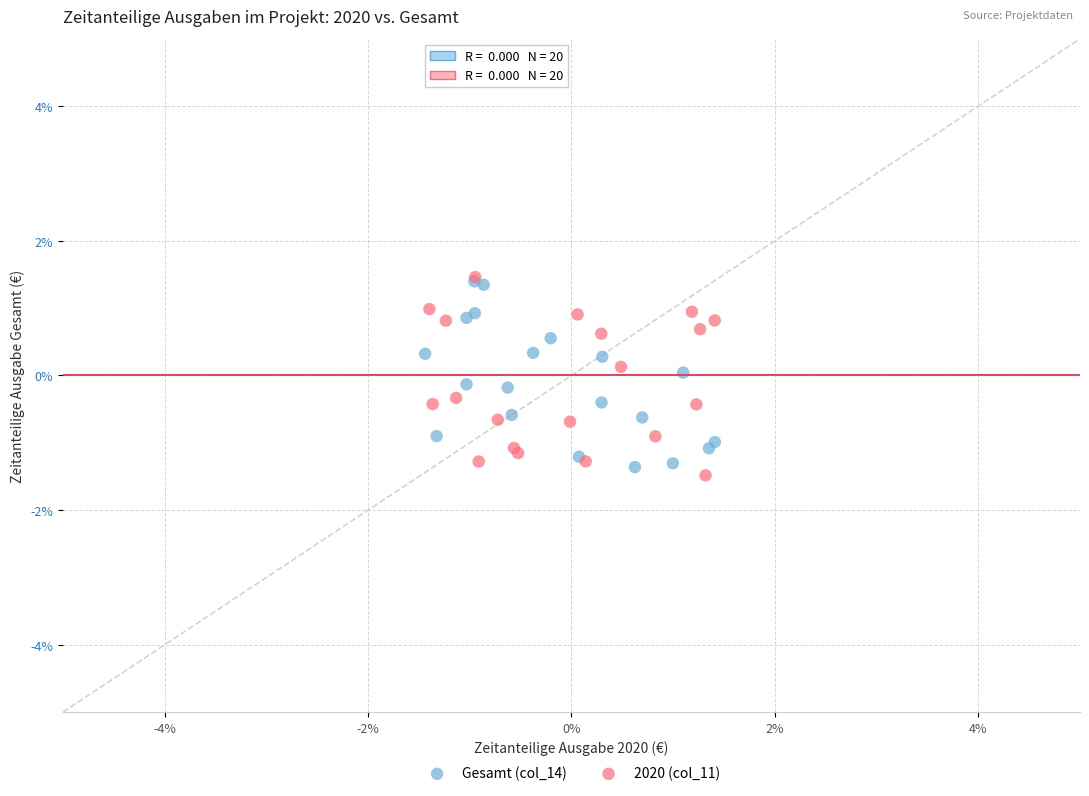

Which series contains the lowest Y value?

2020 (col_11)